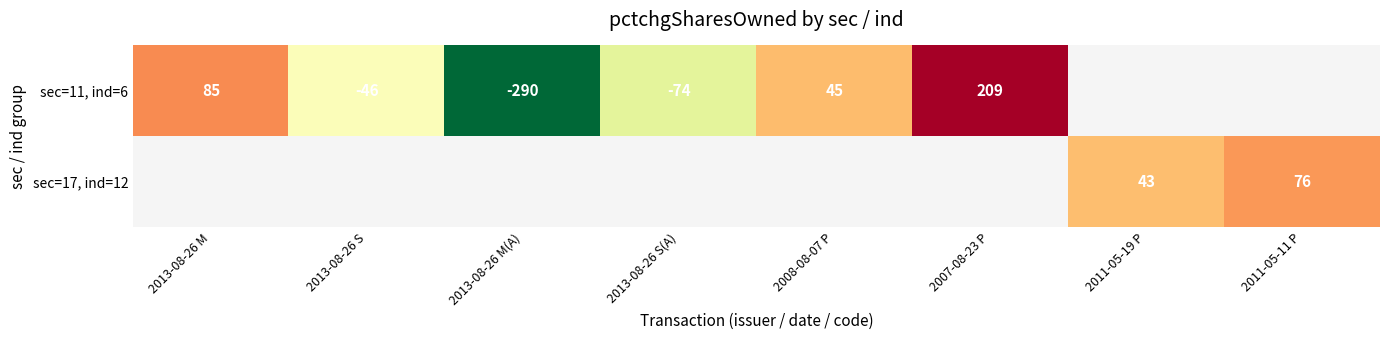

Is it true that sec=11, ind=6 equals 78 at 2007-08-23 P?

False